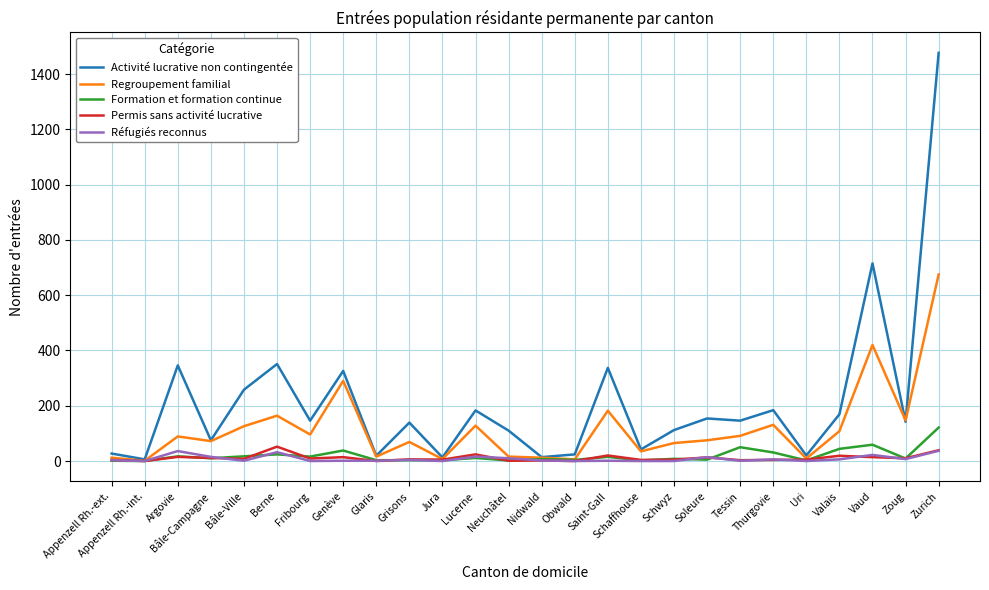

Where is Activité lucrative non contingentée nearest to the value 741?

Vaud